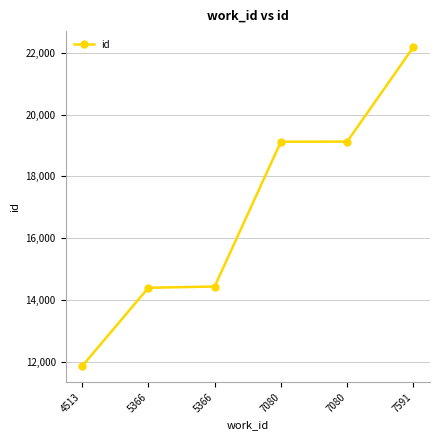

What is the change in value from 7080 to 7080?

+4